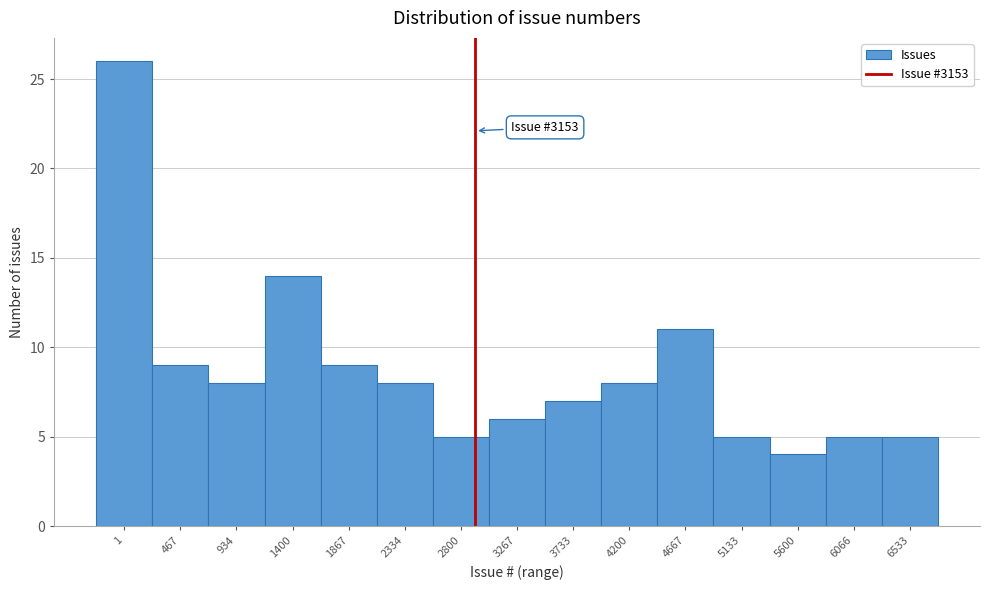

Reading right to left, extract all data points from this chart.

6533=5	6066=5	5600=4	5133=5	4667=11	4200=8	3733=7	3267=6	2800=5	2334=8	1867=9	1400=14	934=8	467=9	1=26